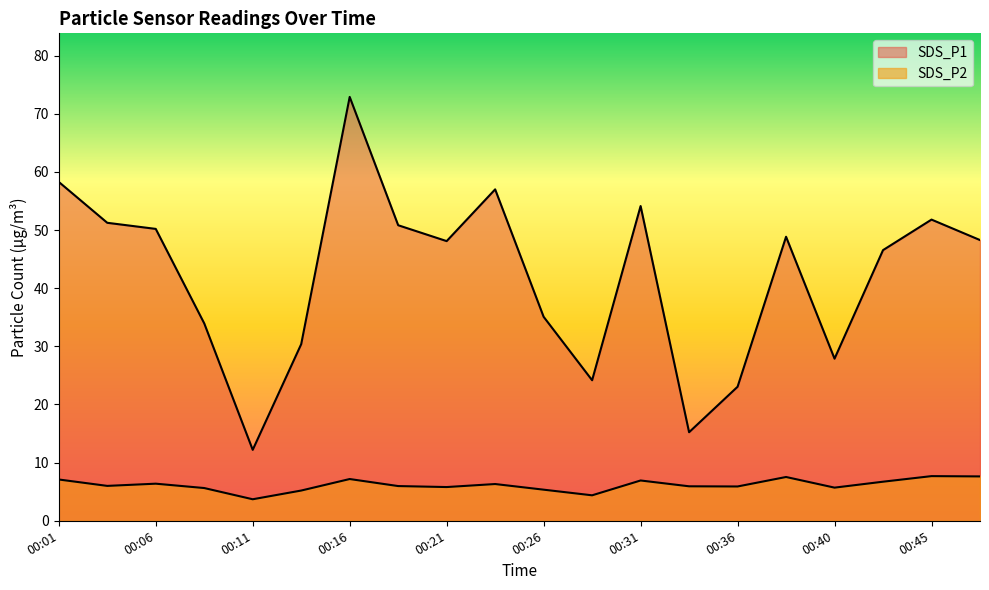

At which category is the sum across all series the highest?

00:16